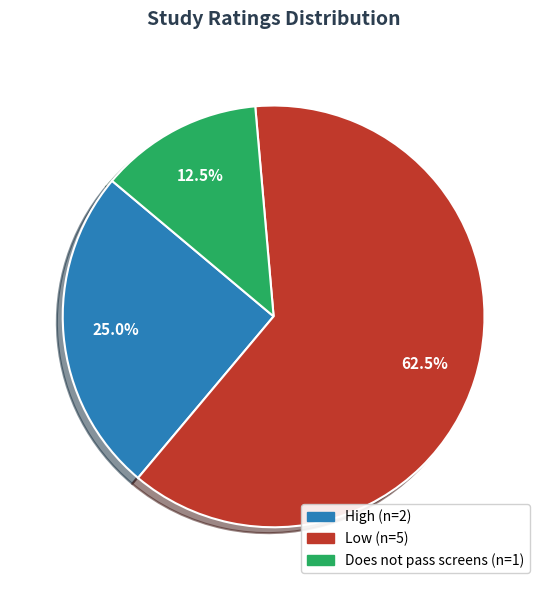

Does any single category account for the majority?

Yes